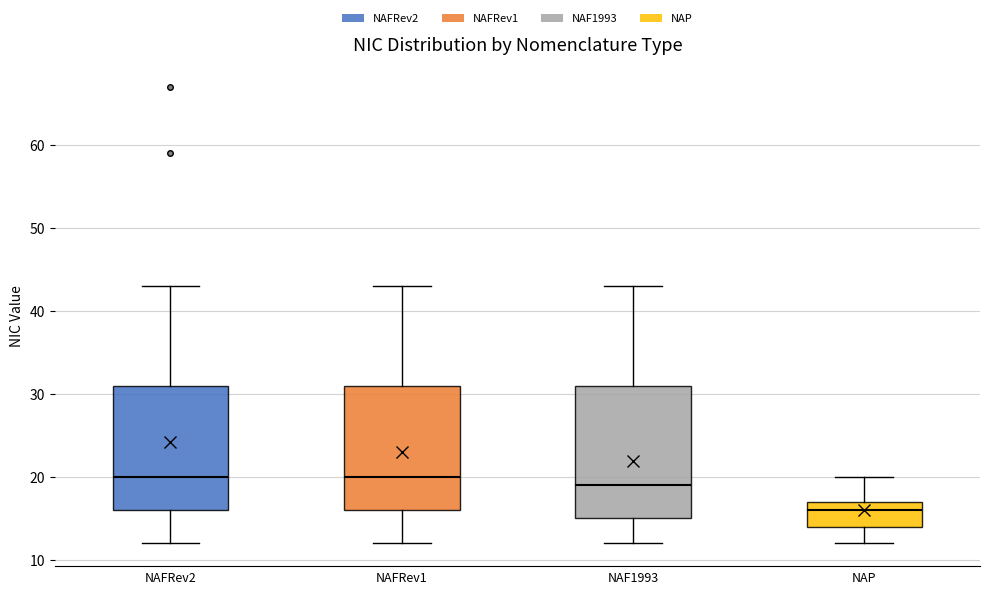

Which box has the lowest median line?

NAP